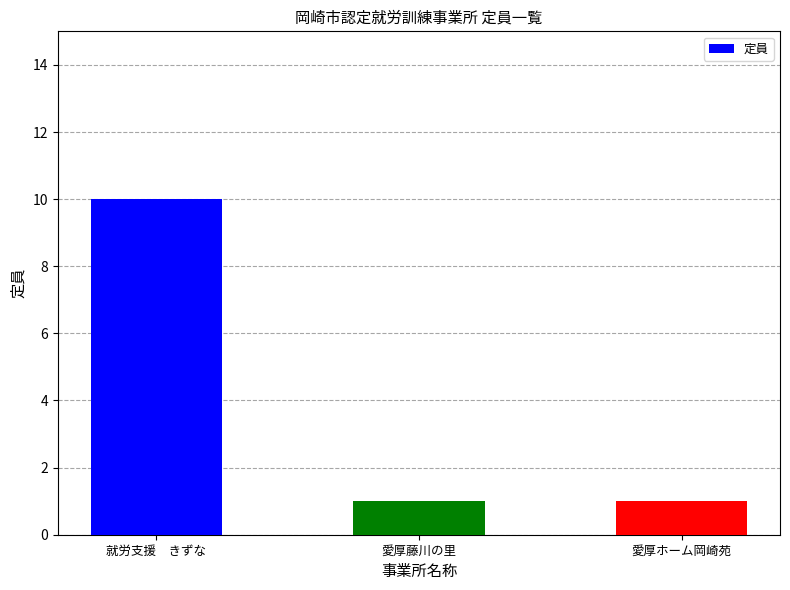

What is the label of the 3rd bar from the right?

就労支援　きずな